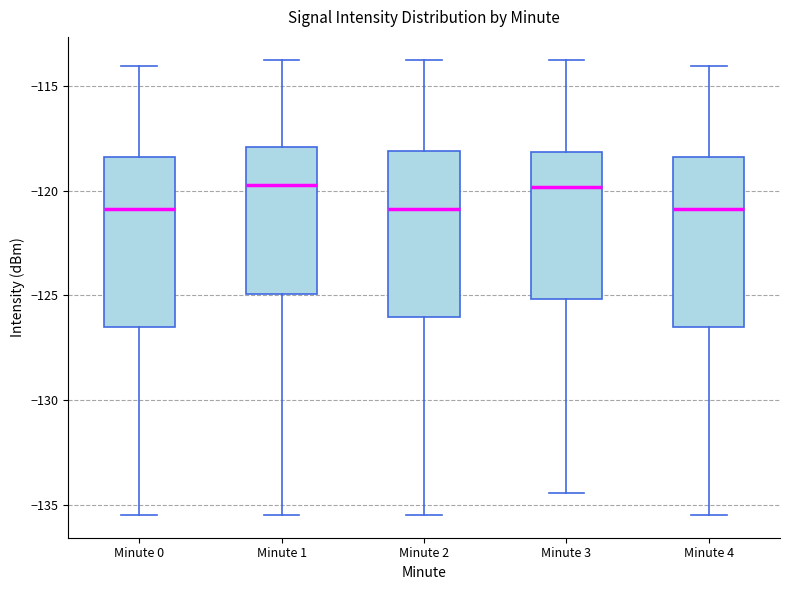

Reading left to right, read every box against the y-axis: the position of its median line, the range the box covers, and the ends of its whiskers. The values are not printed on the chart, so give them approximately, as read against the axis.

Minute 0: median -121.0, box -126.5 to -118.5, whiskers -135.5 to -114.0
Minute 1: median -119.5, box -125.0 to -118.0, whiskers -135.5 to -114.0
Minute 2: median -121.0, box -126.0 to -118.0, whiskers -135.5 to -114.0
Minute 3: median -120.0, box -125.0 to -118.0, whiskers -134.5 to -114.0
Minute 4: median -121.0, box -126.5 to -118.5, whiskers -135.5 to -114.0